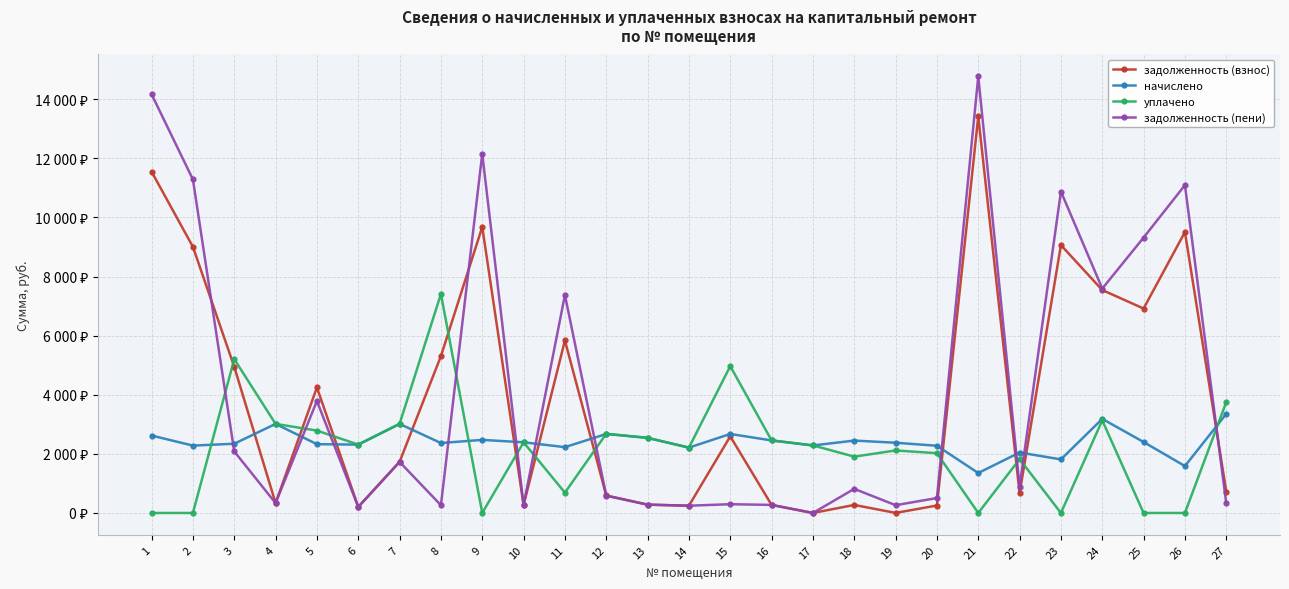

How many times do задолженность (пени) and уплачено cross each other?

11